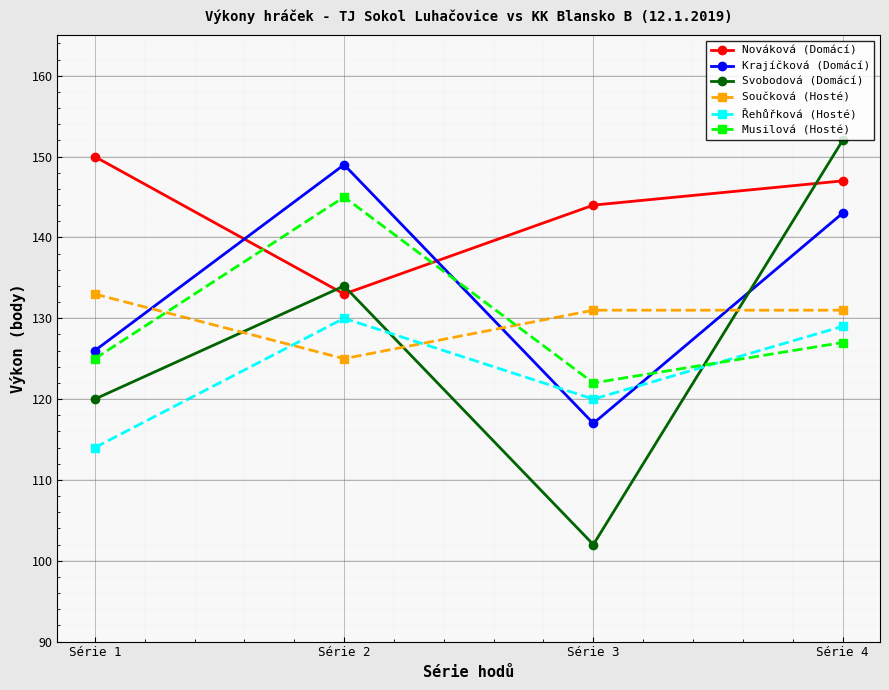

Which series ends up on top after the final intersection of Svobodová (Domácí) and Součková (Hosté)?

Svobodová (Domácí)